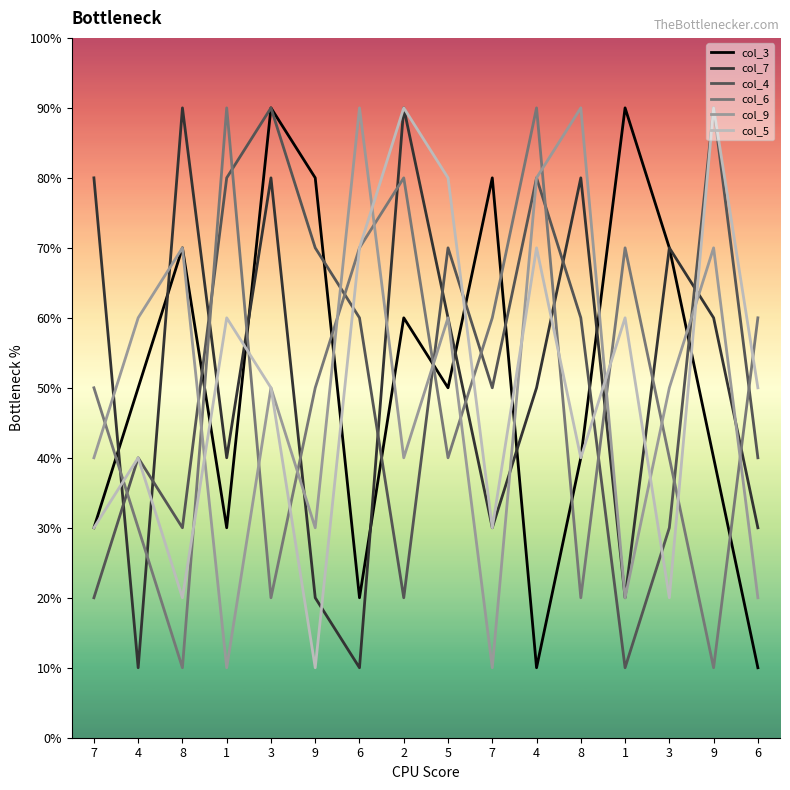

Where is the first local minimum for col_6?

8